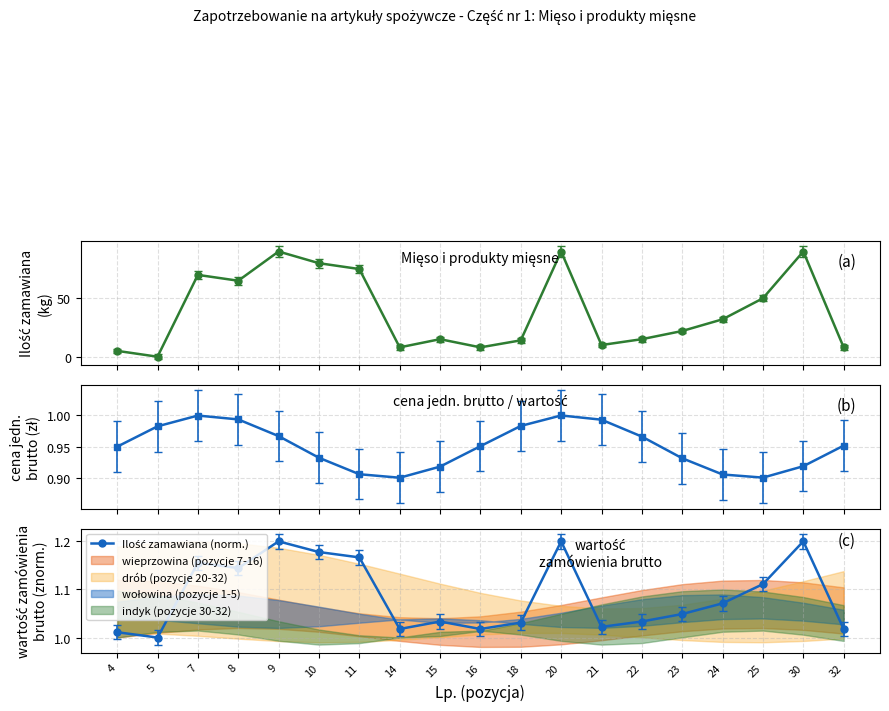

What is the spread (max minus min) of values at 22?

14.0